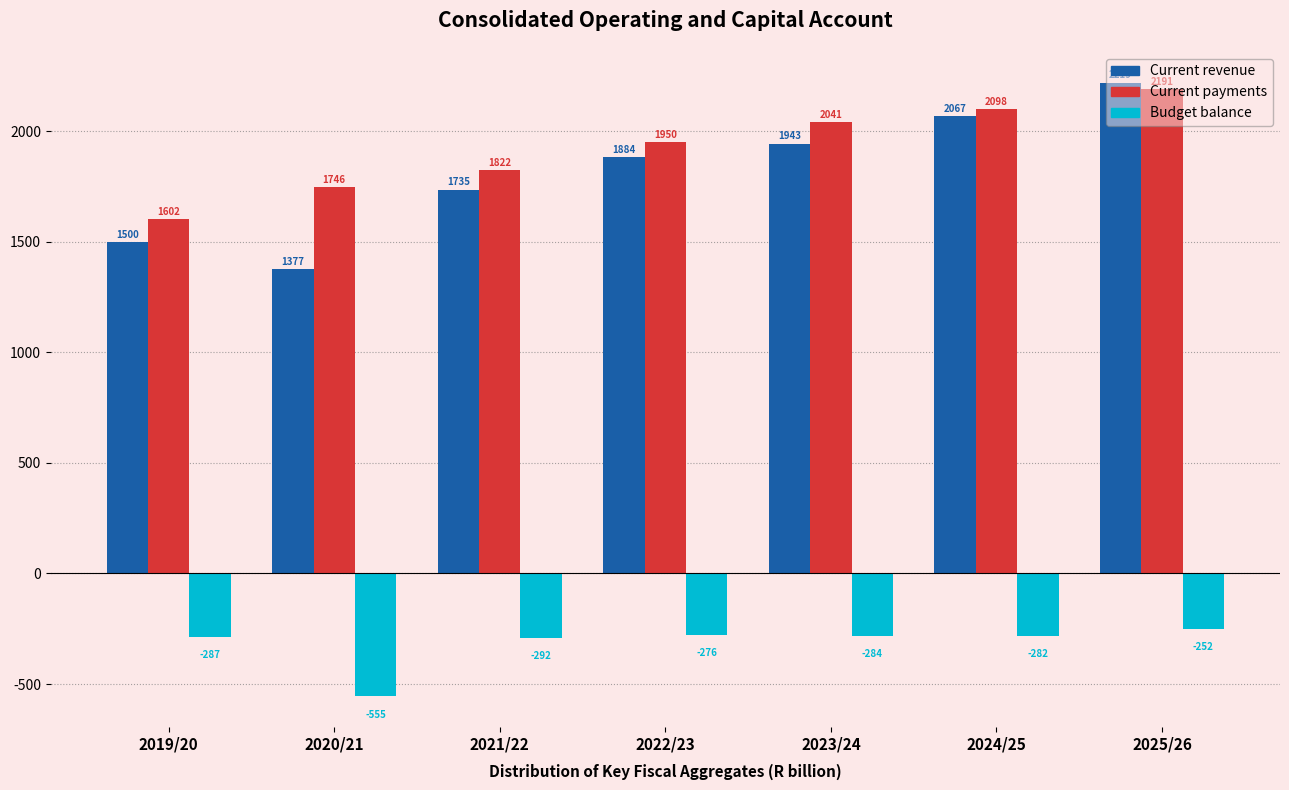

Which series has the largest total across all categories?

Current payments